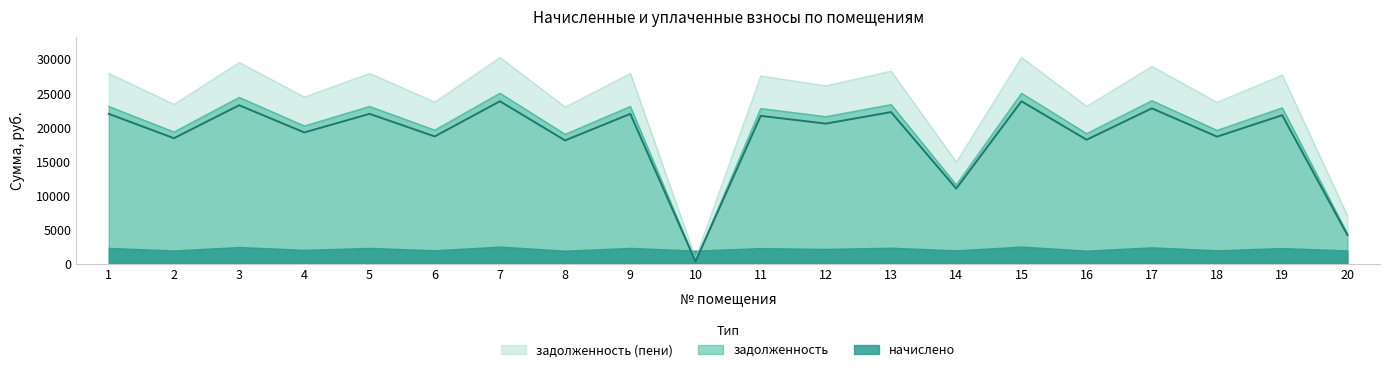

At which label does задолженность reach its peak?

7